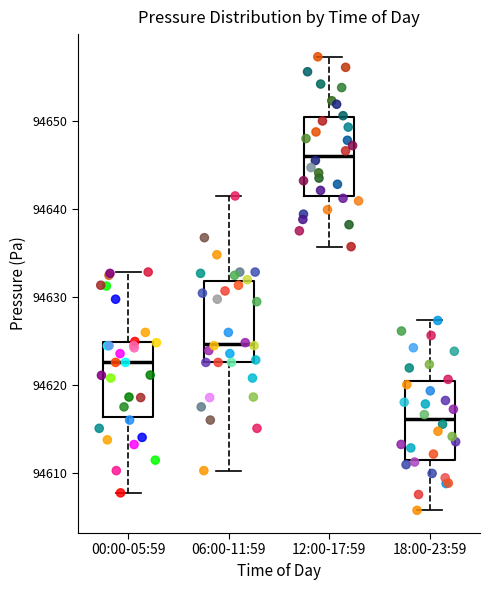

Reading left to right, transcribe this box plot: for each box, give where its median line is, the range the box spans, and where its two whiskers end, as read against the y-axis. The values are not printed on the chart, so give them approximately, as read against the axis.

00:00-05:59: median 94623, box 94616 to 94625, whiskers 94608 to 94633
06:00-11:59: median 94625, box 94623 to 94632, whiskers 94610 to 94641
12:00-17:59: median 94646, box 94641 to 94650, whiskers 94636 to 94657
18:00-23:59: median 94616, box 94611 to 94620, whiskers 94606 to 94627